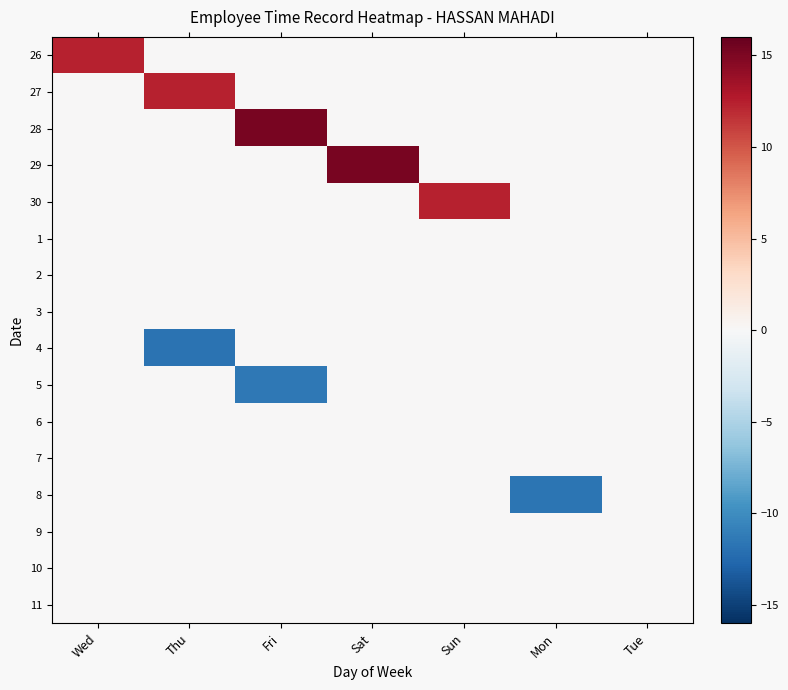

What is the greatest value displayed?

15.2